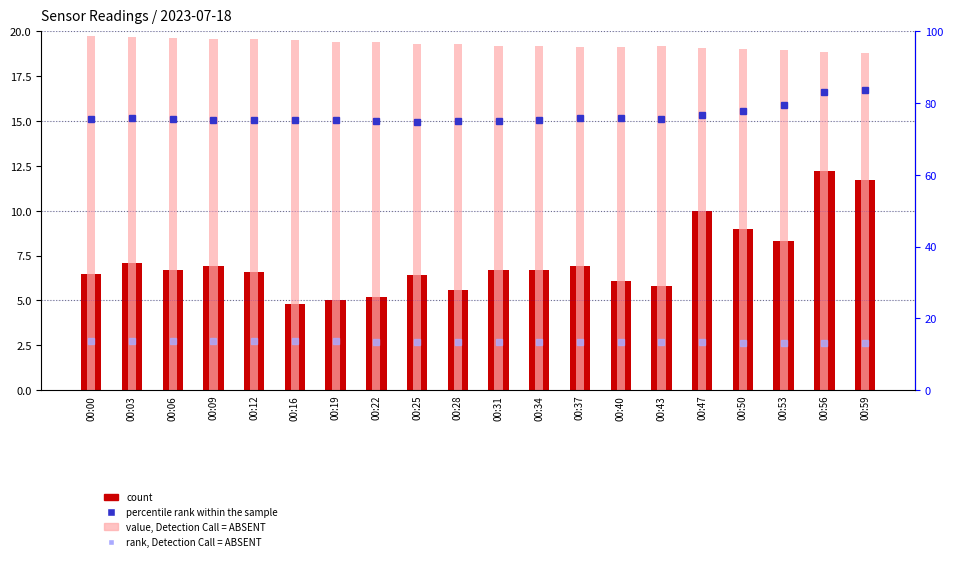

The BME280_humidity (percentile rank) series shows 20.6 at 00:47. True or false?

False